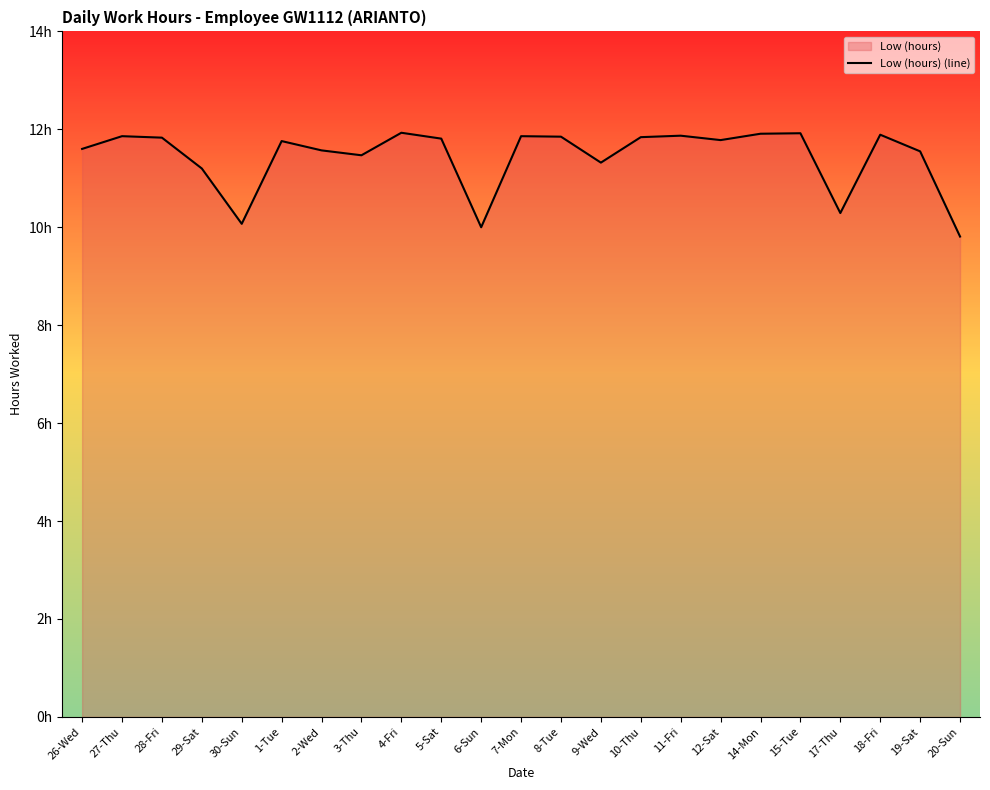

Rank the categories by value from lowest to highest.

20-Sun, 6-Sun, 30-Sun, 17-Thu, 29-Sat, 9-Wed, 3-Thu, 19-Sat, 2-Wed, 26-Wed, 1-Tue, 12-Sat, 5-Sat, 28-Fri, 10-Thu, 8-Tue, 27-Thu, 7-Mon, 11-Fri, 18-Fri, 14-Mon, 15-Tue, 4-Fri